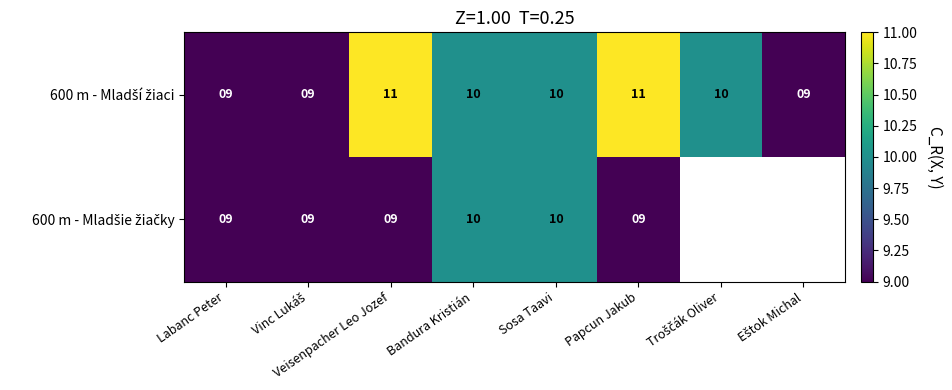

At which label does 600 m - Mladšie žiačky reach its minimum?

Labanc Peter